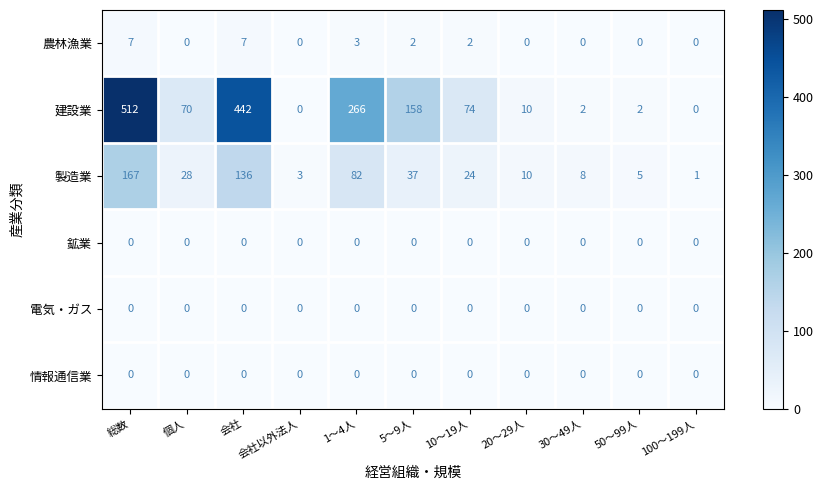

At which label is 農林漁業 closest to 3?

1～4人